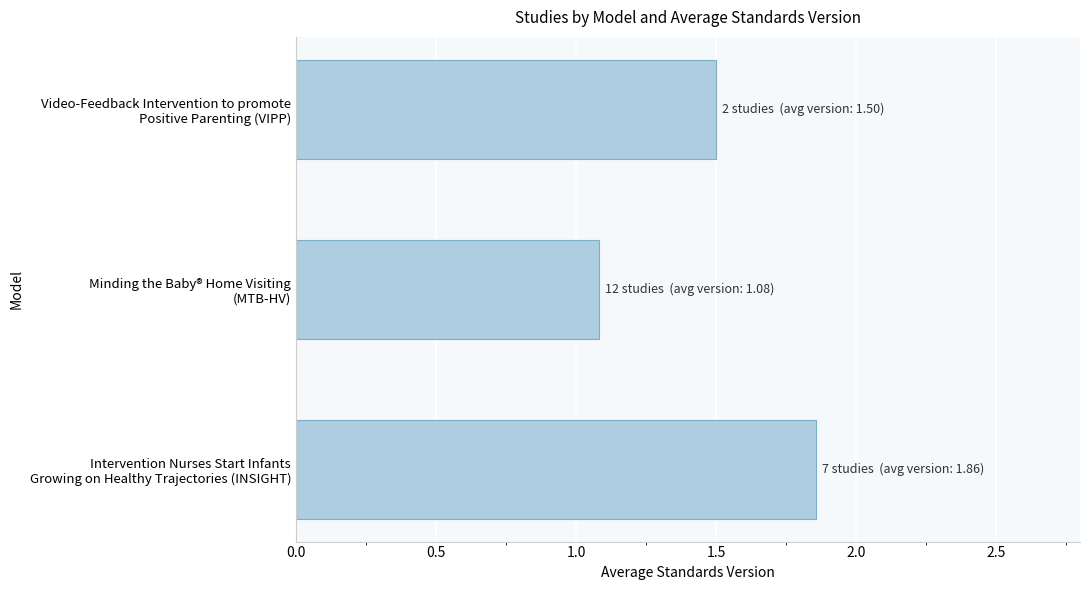

What is the smallest value displayed?

1.1